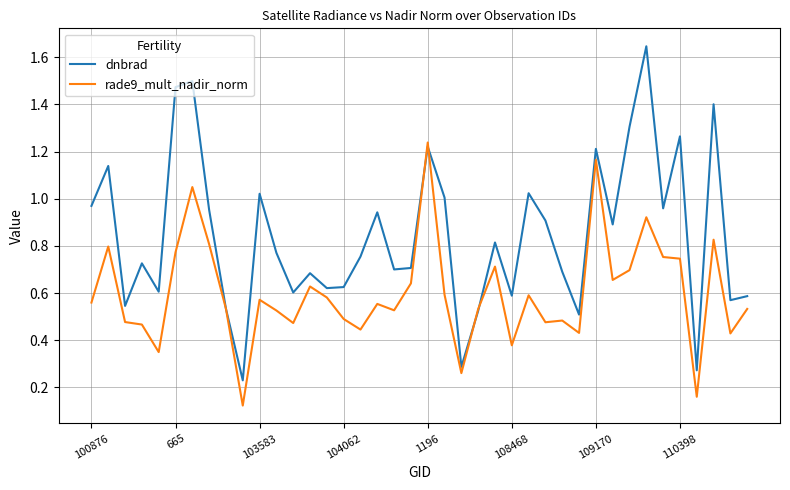

Rank the series by their average value, from highest to lowest.

dnbrad, rade9_mult_nadir_norm